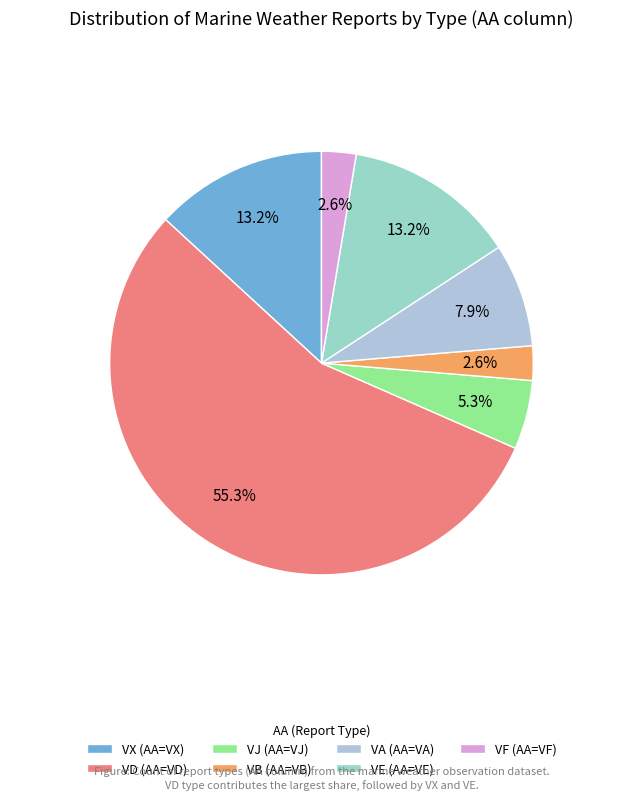

To the nearest percent, what is the average slice percentage?

14%